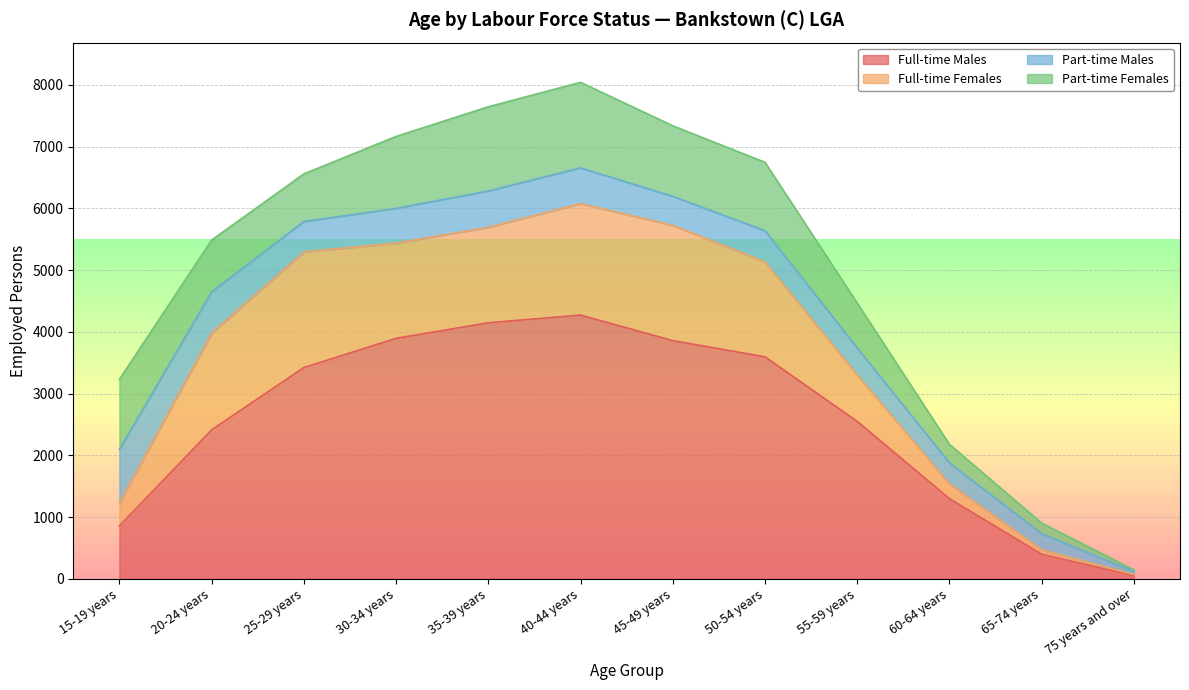

Reading right to left, what are all the values shown in this chart?

Full-time Males: 52	400	1300	2551	3597	3859	4273	4148	3896	3423	2414	858
Full-time Females: 18	73	239	752	1537	1867	1805	1547	1542	1873	1566	375
Part-time Males: 51	259	341	437	506	470	579	588	563	492	669	865
Part-time Females: 26	173	299	727	1107	1142	1385	1363	1165	771	839	1133